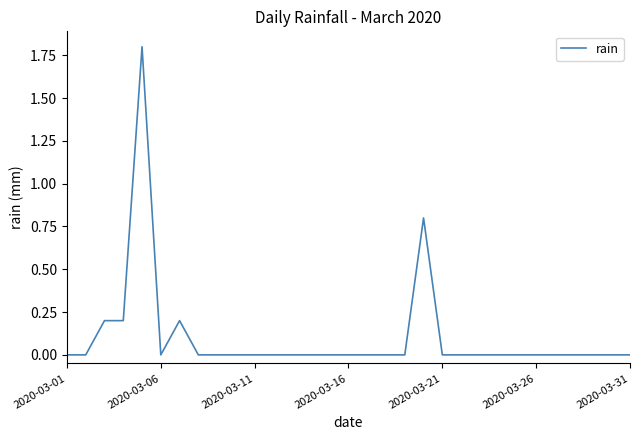

What is the difference between the maximum and minimum values?

1.8